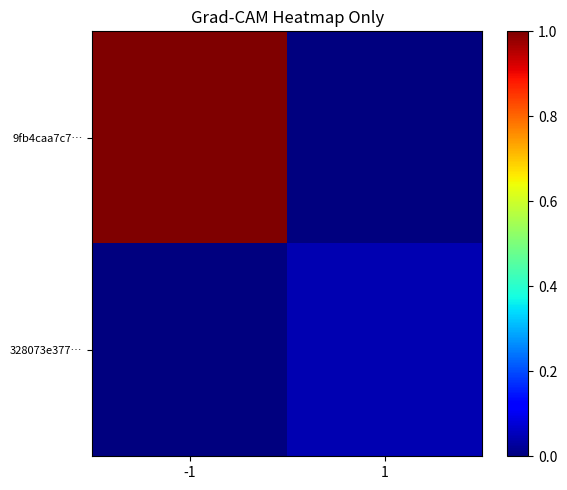

List the series in order of their overall mean, highest first.

9fb4caa7c7…, 328073e377…